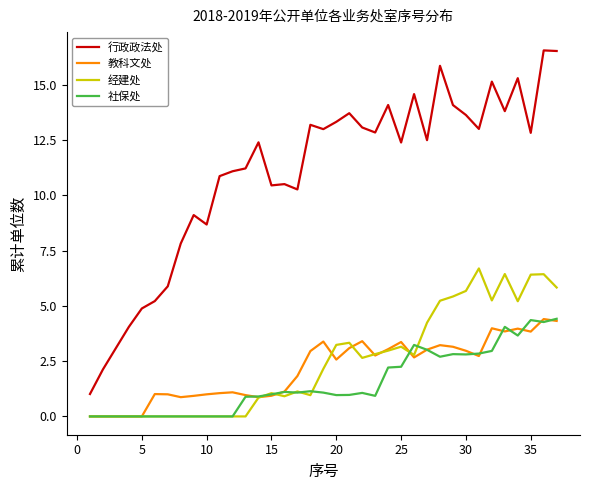

How many distinct data groups are displayed?

4